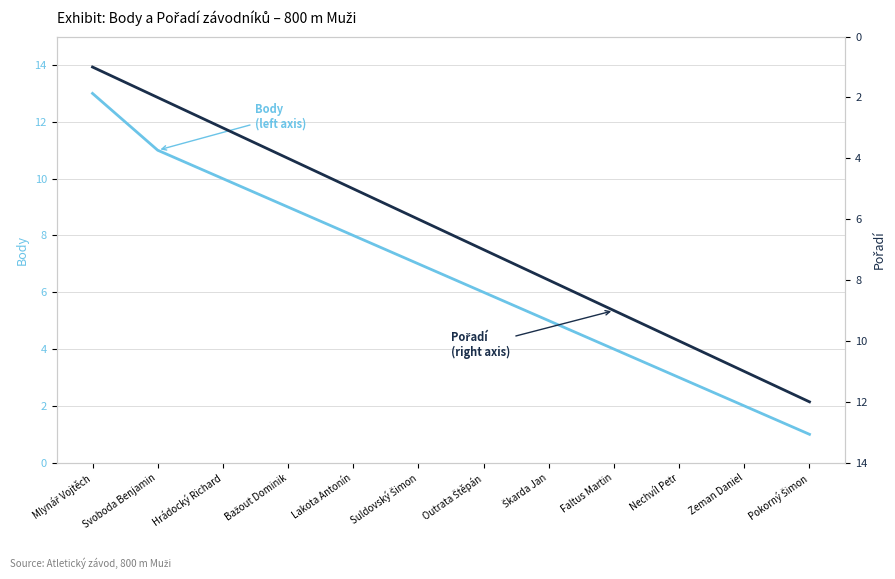

Is it true that Pořadí (right axis) equals 2 at Lakota Antonín?

False